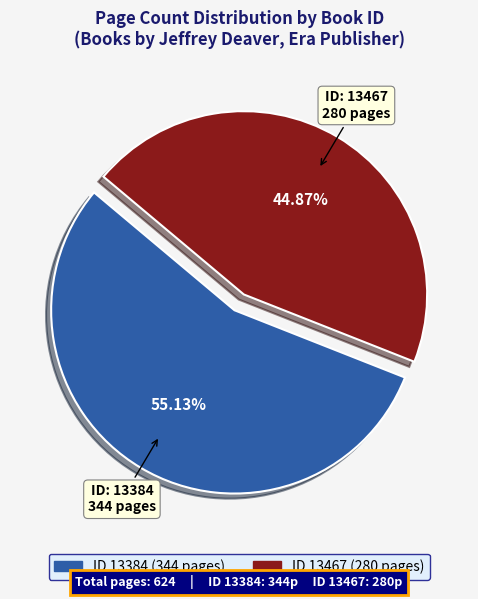

To the nearest percent, what is the difference between the largest and smallest slice percentages?

10%